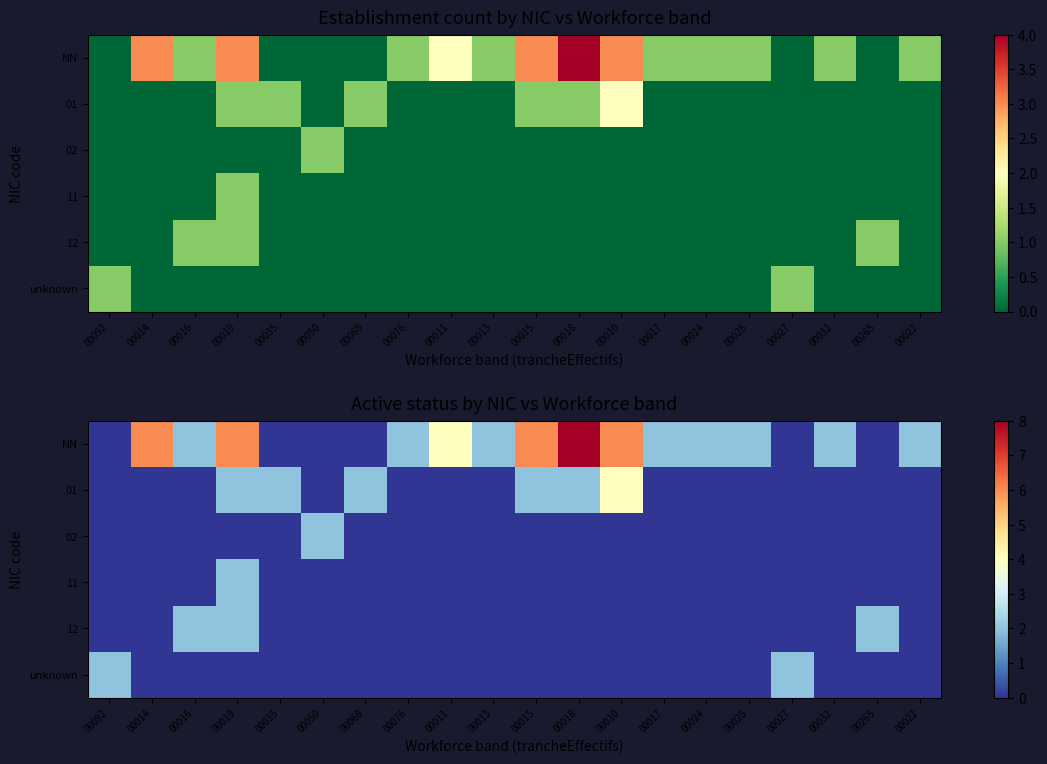

At 00016, list the series in order from largest to smallest.

NN, 12, 01, 02, 11, unknown